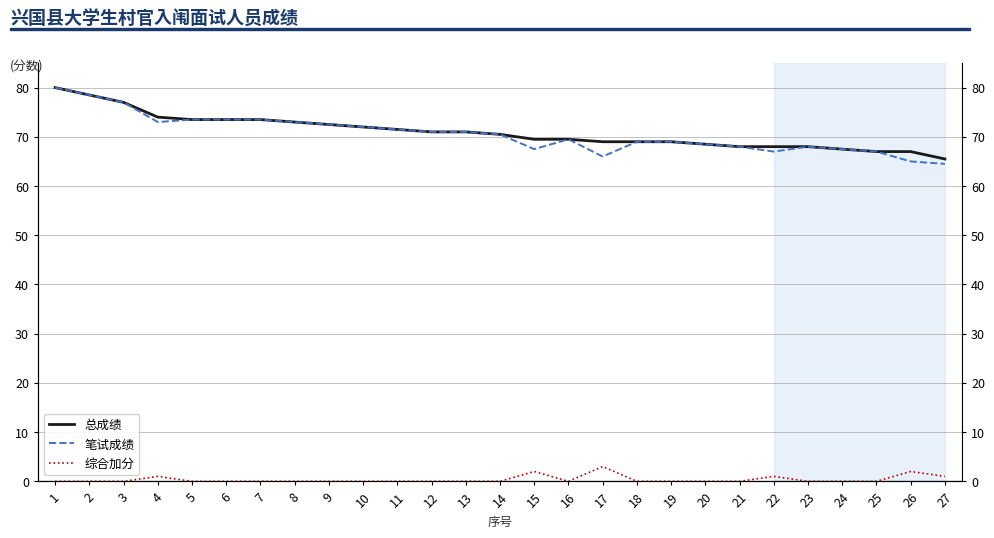

Between 25 and 5, which is larger?

5